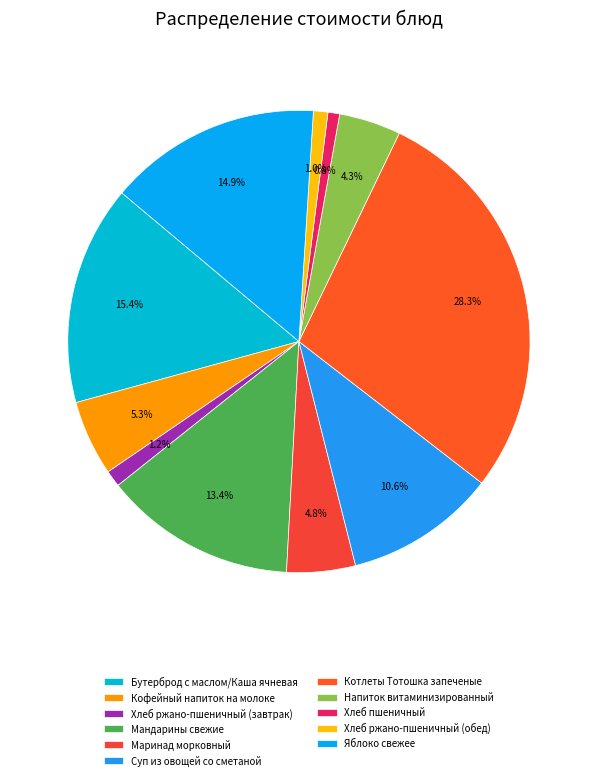

Approximately how many times larger is the value at Суп из овощей со сметаной compared to Мандарины свежие?

0.8